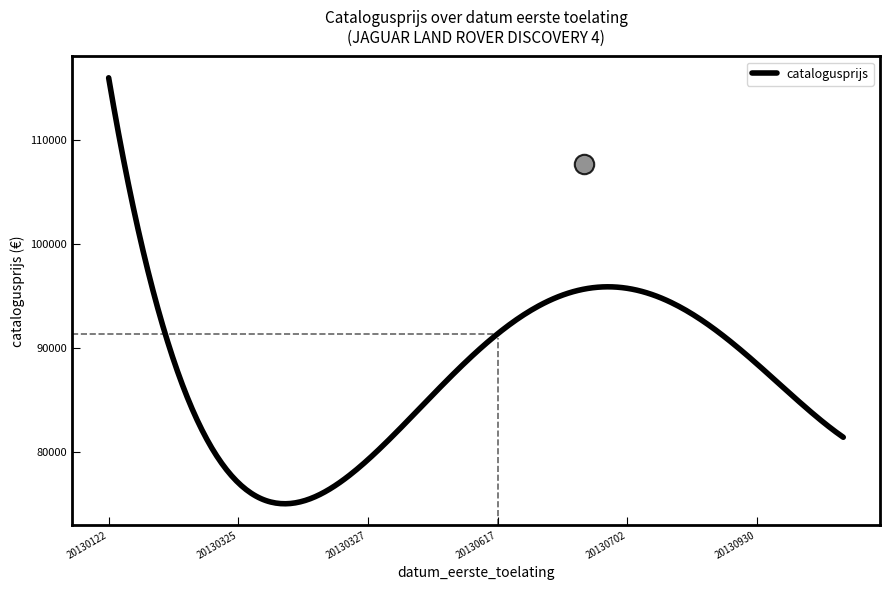

What is the greatest value displayed?

115965.5